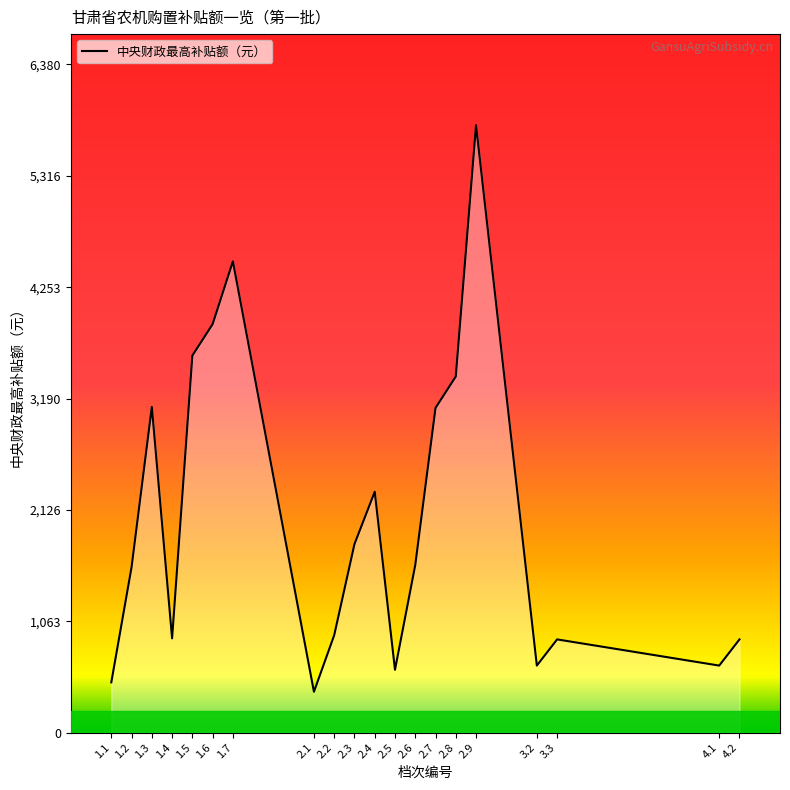

Approximately how many times larger is the value at 4.2 compared to 1.4?

1.0